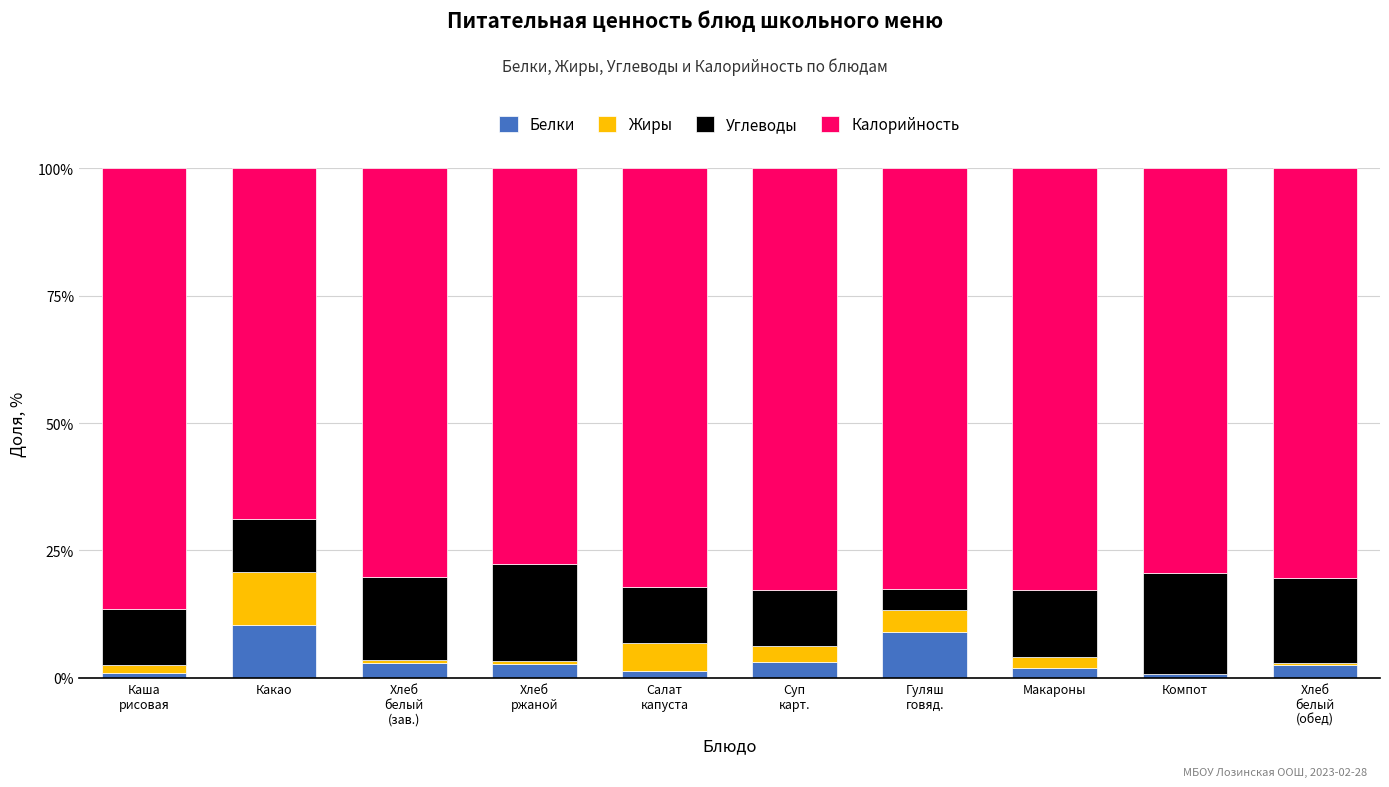

What is the highest value of the Белки series?

10.4